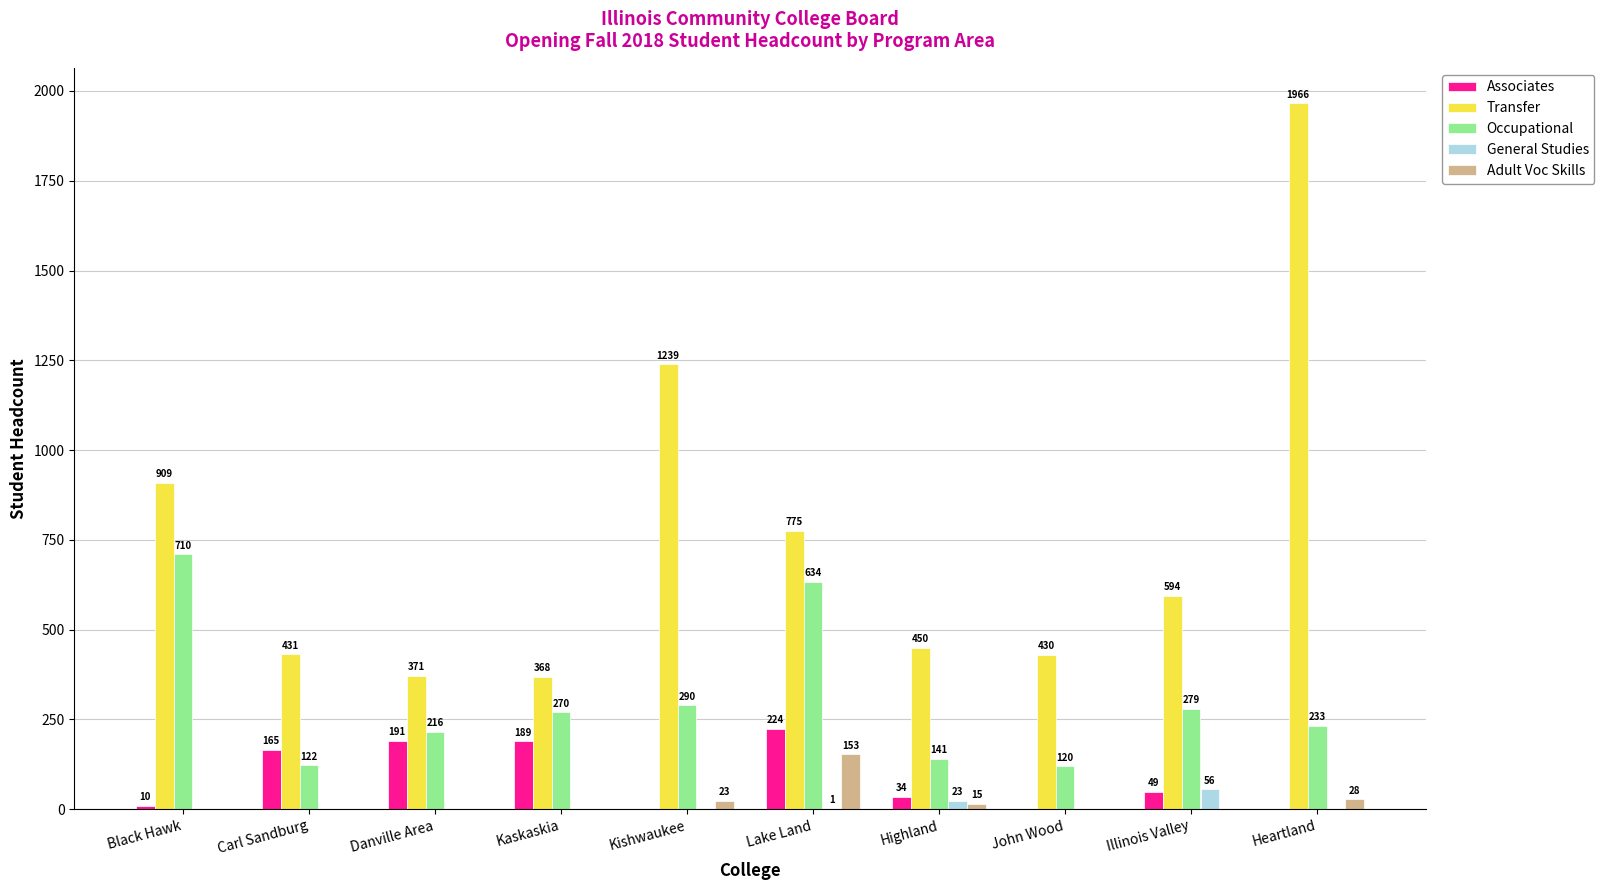

At which category is the sum across all series the highest?

Heartland